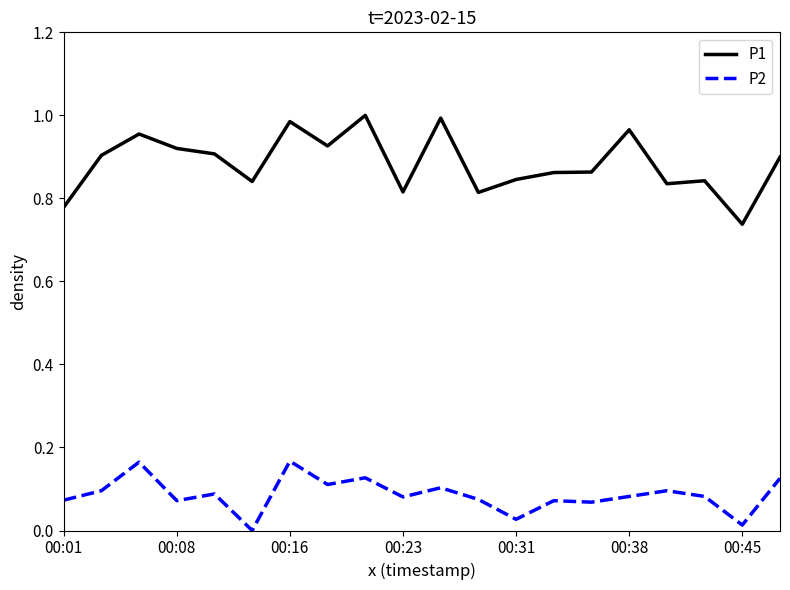

Which series has the largest total across all categories?

P1